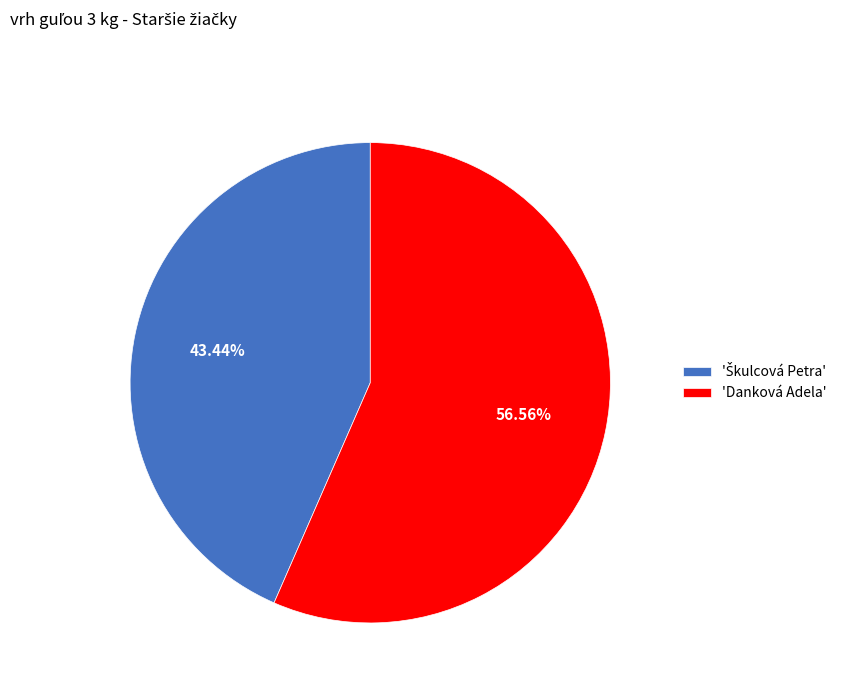

To the nearest percent, what is the average slice percentage?

50%